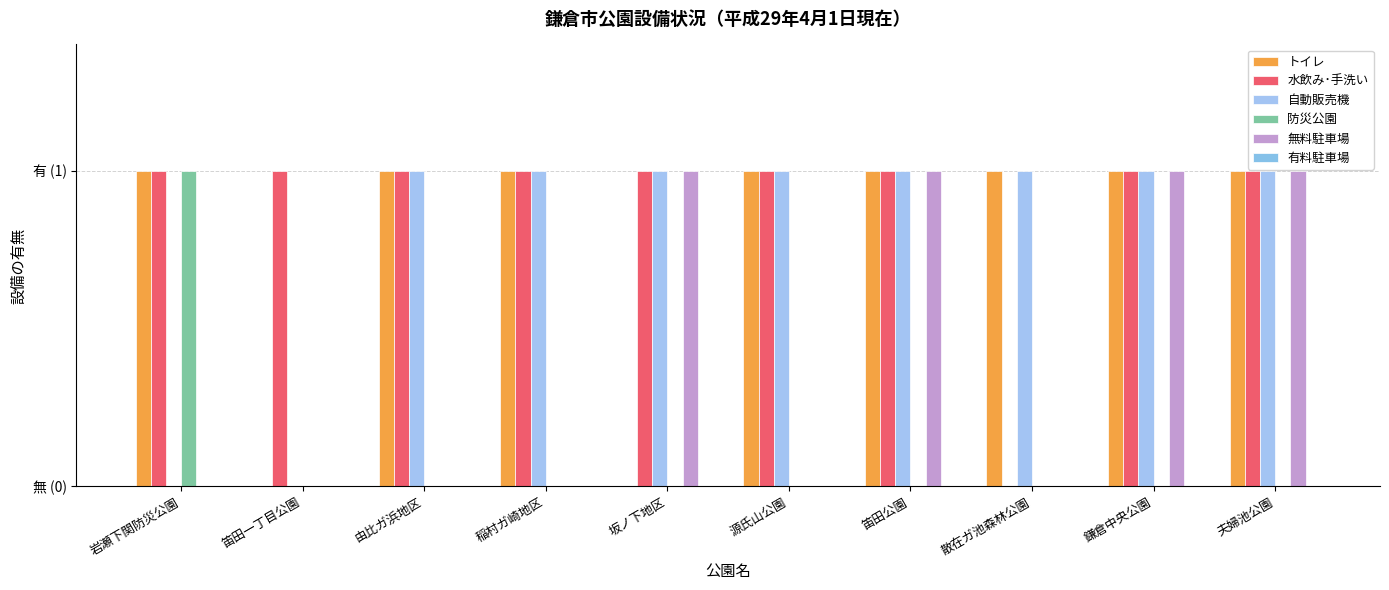

Between 岩瀬下関防災公園 and 由比ガ浜地区, which series saw the biggest shift?

自動販売機